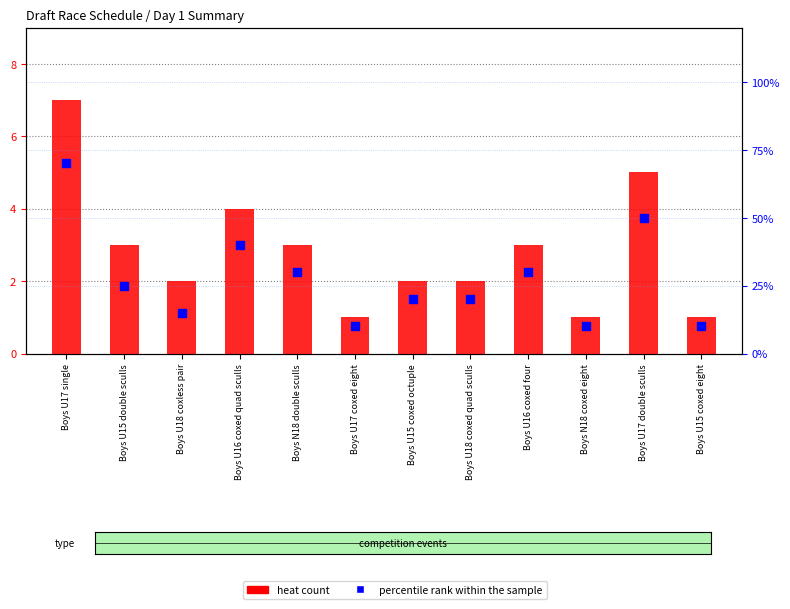

At which category is the sum across all series the highest?

Boys U17 single